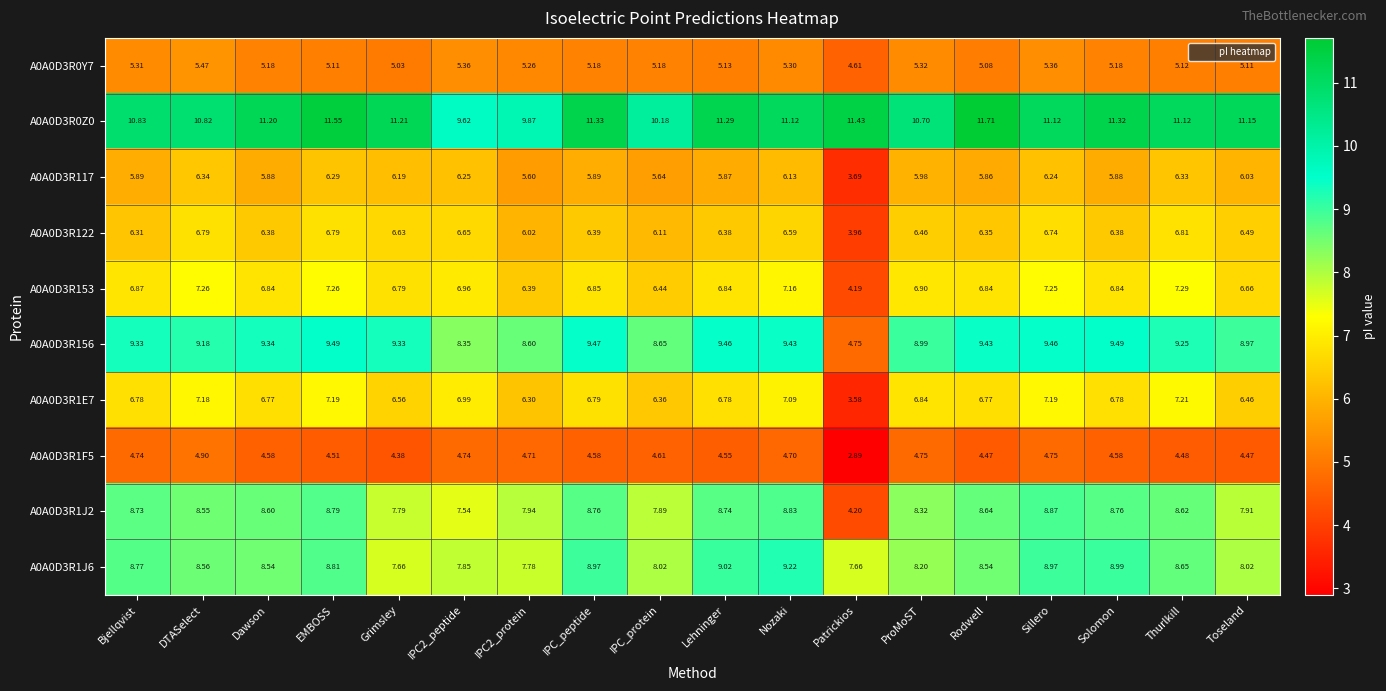

Rank the series by their maximum value, from lowest to highest.

A0A0D3R1F5, A0A0D3R0Y7, A0A0D3R117, A0A0D3R122, A0A0D3R1E7, A0A0D3R153, A0A0D3R1J2, A0A0D3R1J6, A0A0D3R156, A0A0D3R0Z0